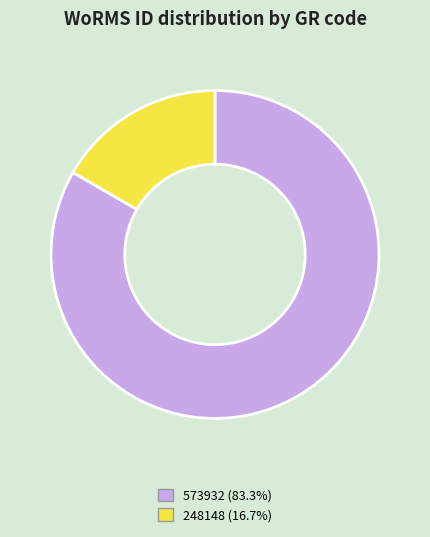

Is there a majority slice in this chart?

Yes